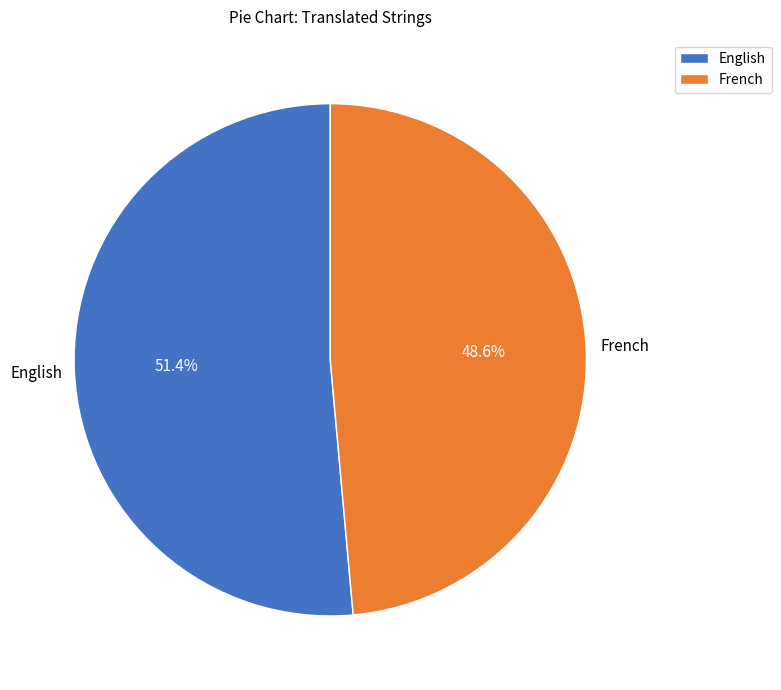

Is it true that French is 60% of the pie?

False